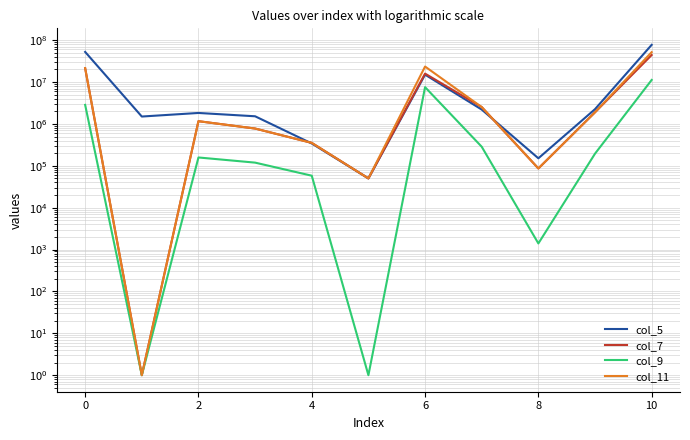

What is the average value of the col_7 series?

8028317